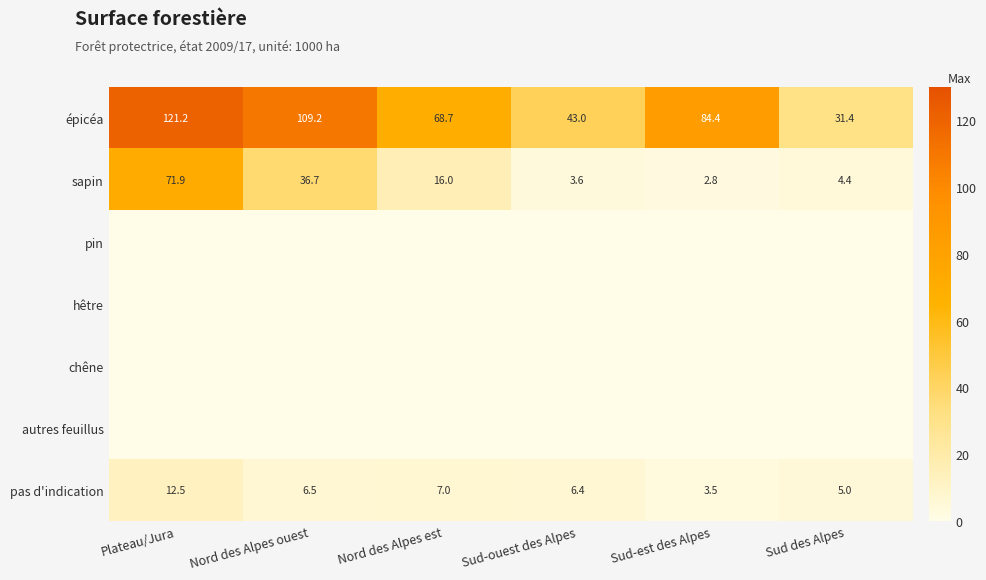

True or false: épicéa has a value of 41.4 at Nord des Alpes est.

False